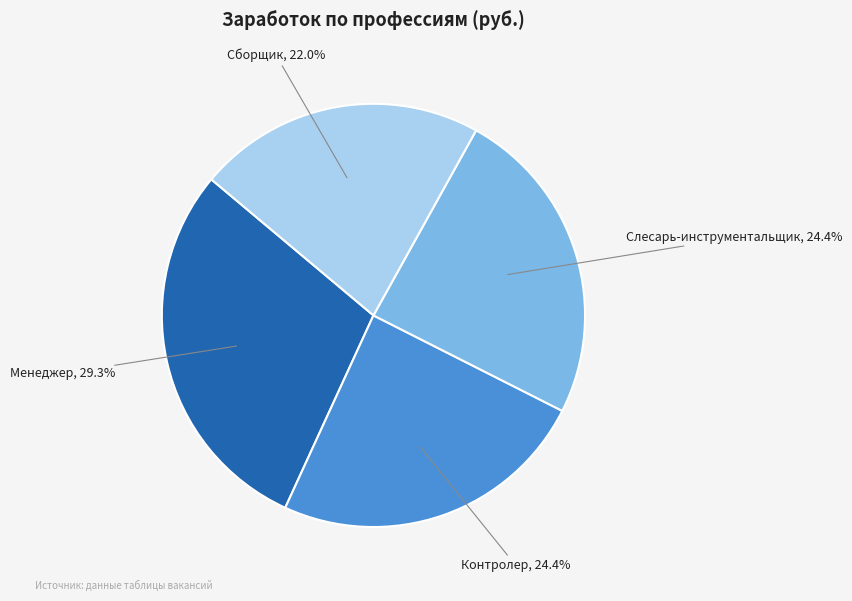

Which slice is the smallest?

Сборщик